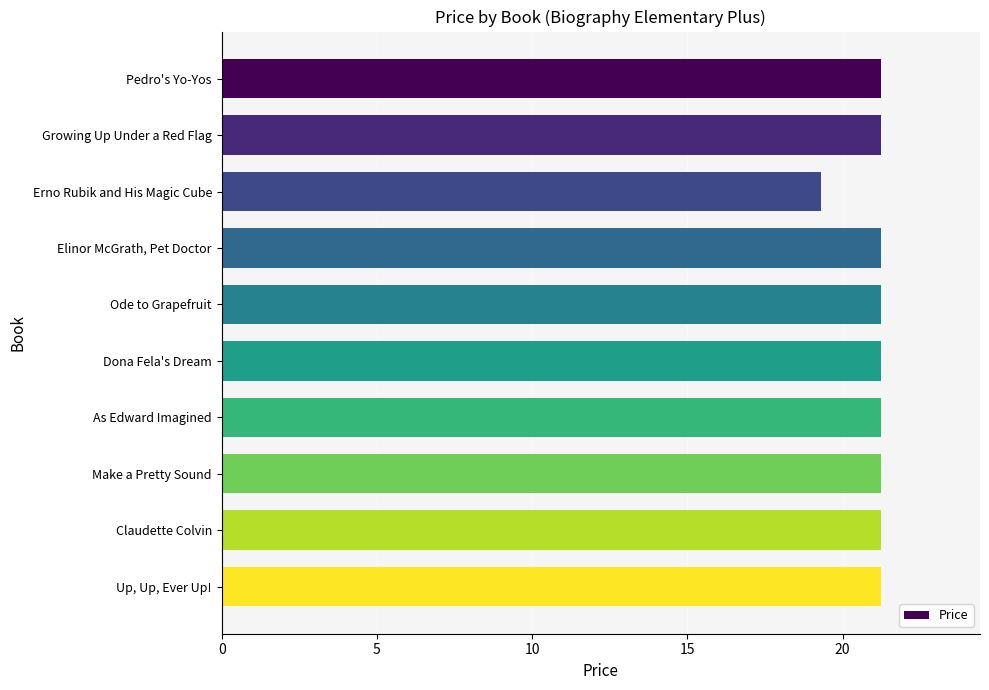

Reading bottom to top, list all the values displayed in this chart.

Up, Up, Ever Up!=21.2	Claudette Colvin=21.2	Make a Pretty Sound=21.2	As Edward Imagined=21.2	Dona Fela's Dream=21.2	Ode to Grapefruit=21.2	Elinor McGrath, Pet Doctor=21.2	Erno Rubik and His Magic Cube=19.3	Growing Up Under a Red Flag=21.2	Pedro's Yo-Yos=21.2